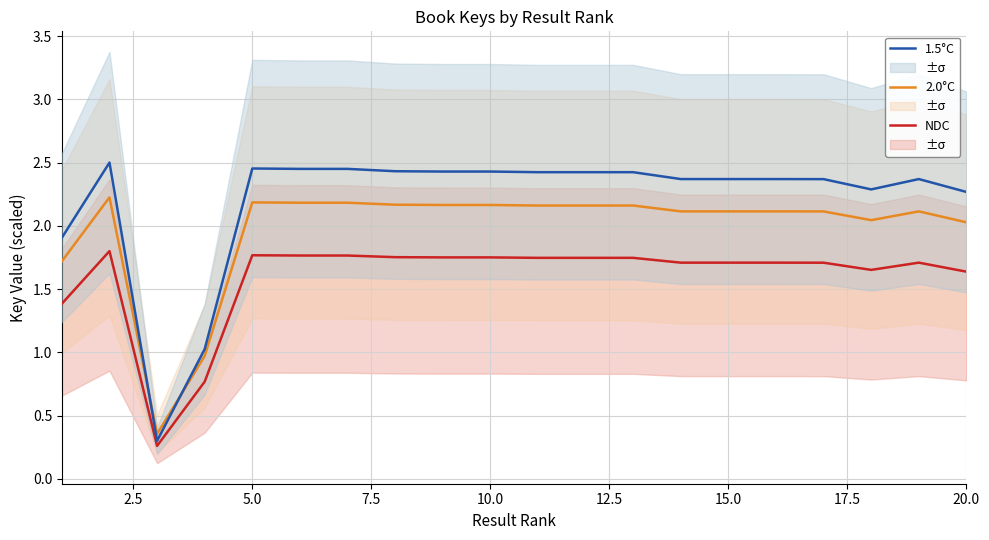

True or false: NDC and 2.0°C cross at least once.

False